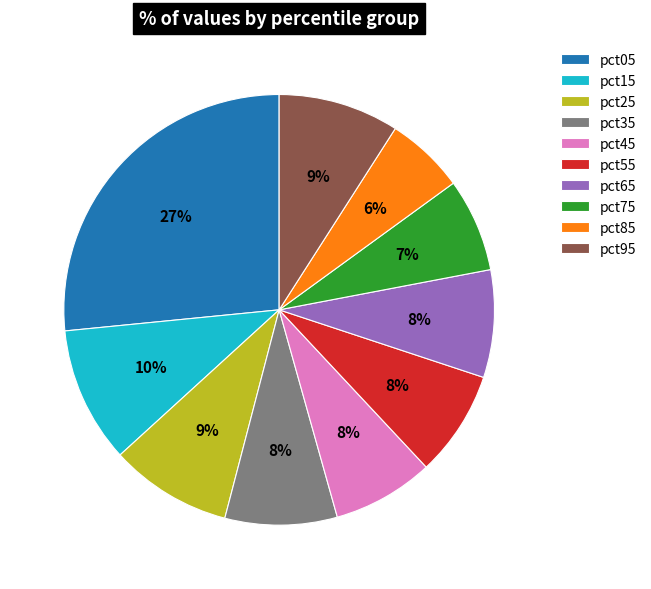

To the nearest percent, what is the difference between the pct85 and pct35 slice percentages?

2%